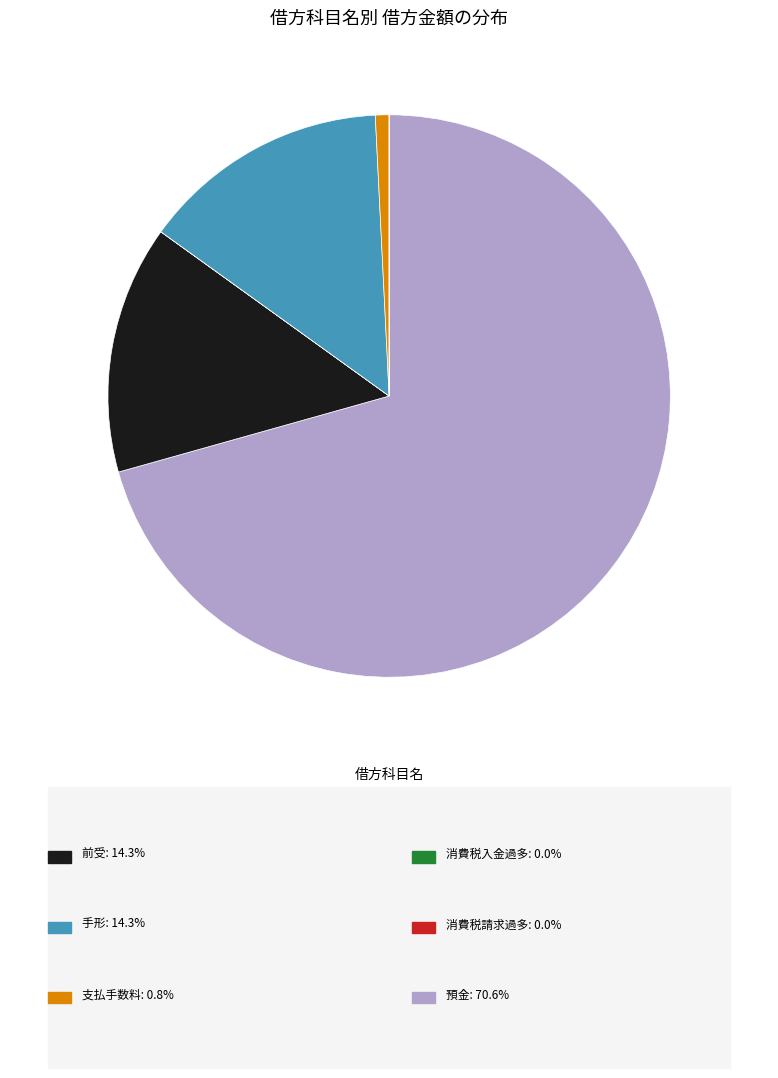

Is there any slice that represents more than half of the pie?

Yes